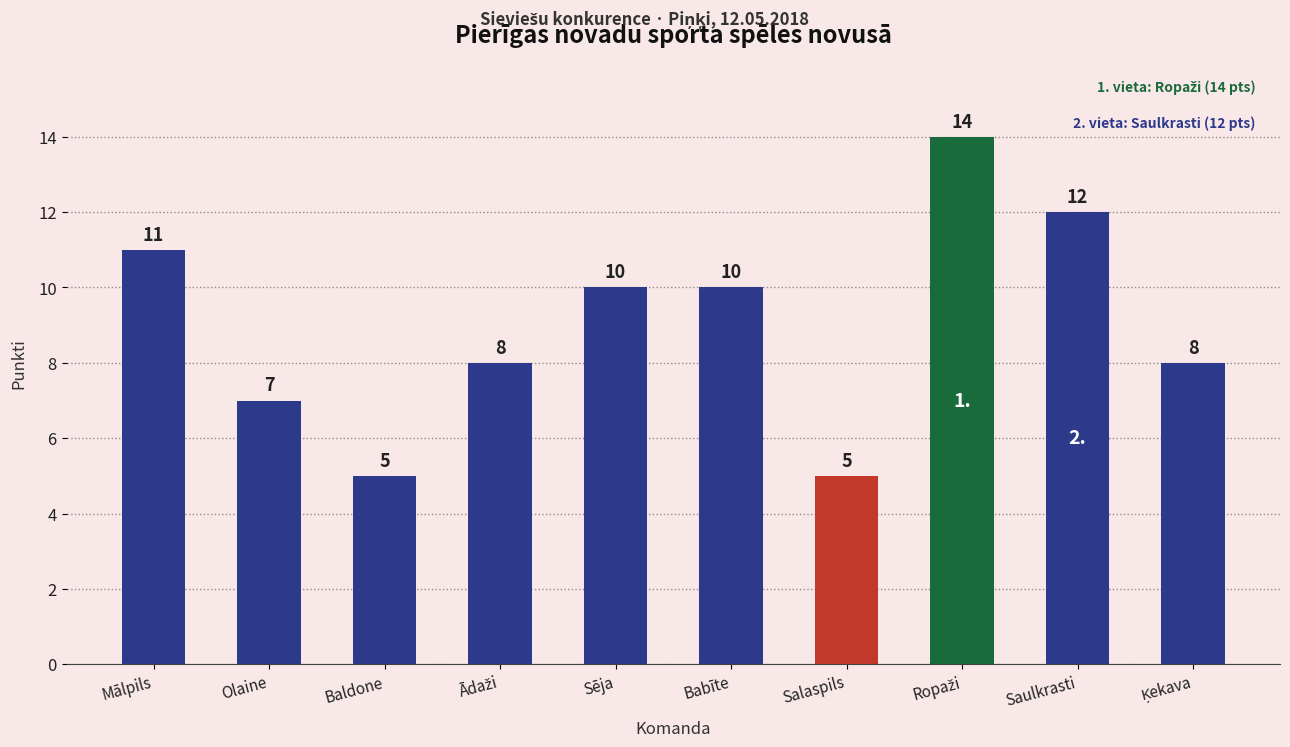

What is the average value?

9